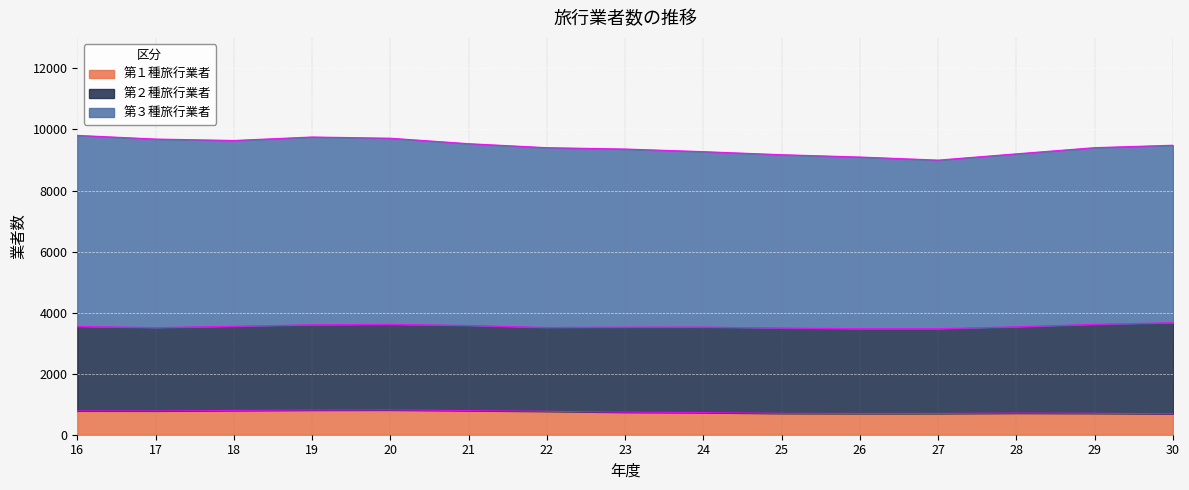

The 第２種旅行業者 series shows 2777 at 26. True or false?

True